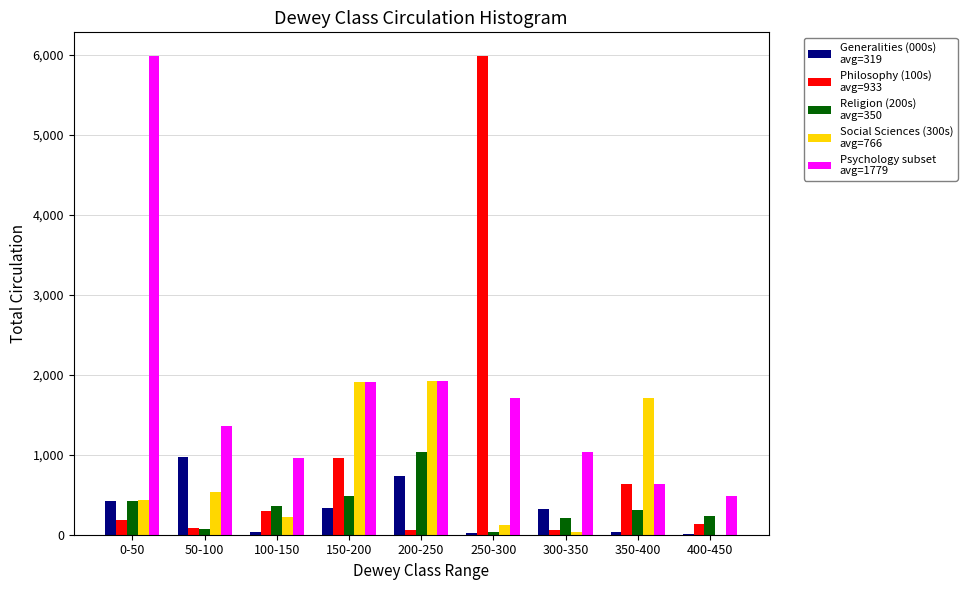

What is the maximum value shown in the chart?

5981